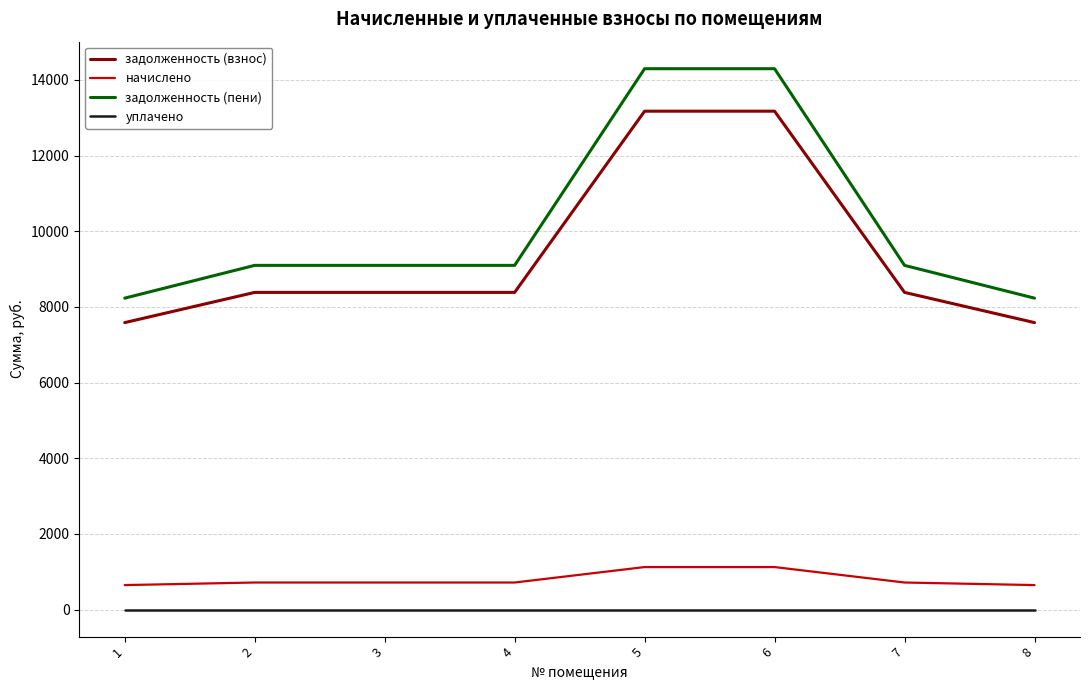

Is the value of задолженность (взнос) at 8 greater than the value of начислено at 6?

Yes